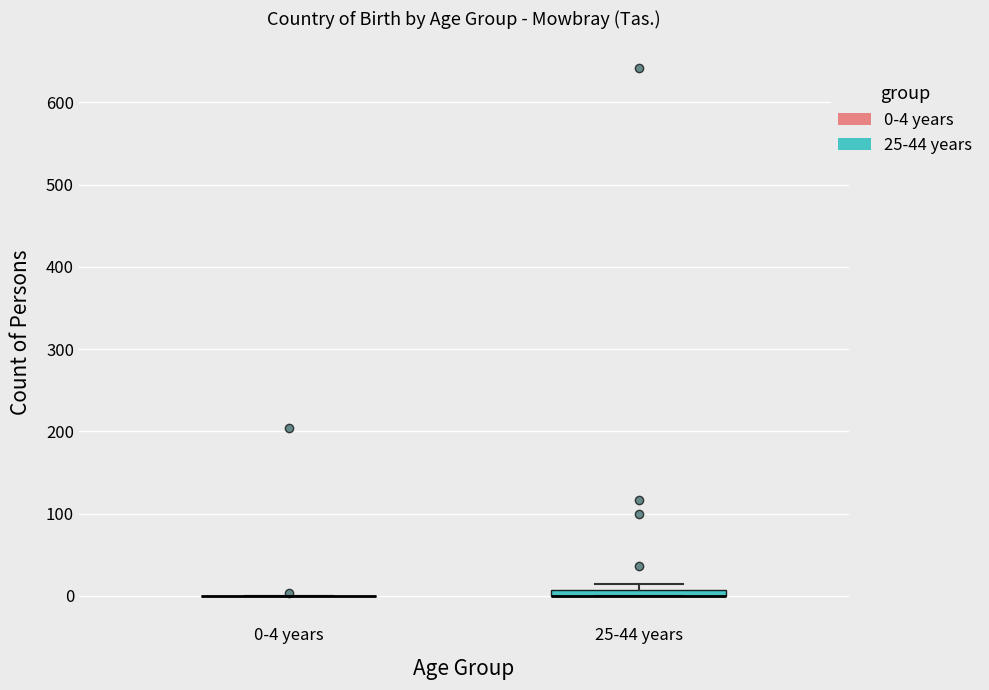

Where is the upper edge of the box for 25-44 years on the y-axis? The values are not printed on the chart, so give them approximately, as read against the axis.

10